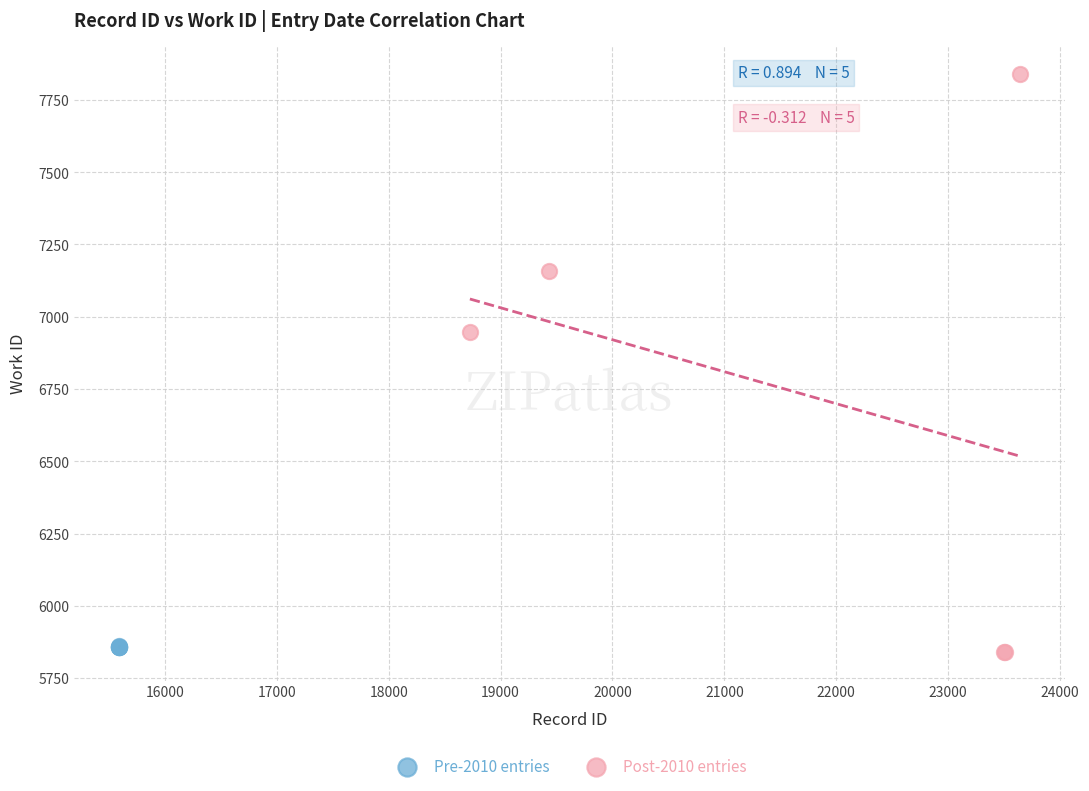

Which series reaches the maximum Y coordinate?

Post-2010 entries